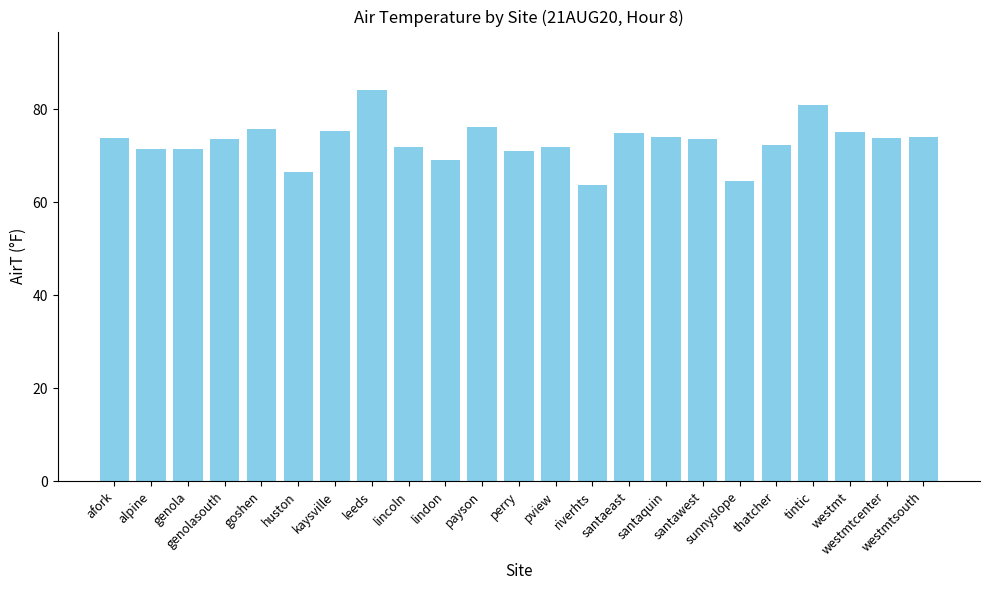

What is the difference between the maximum and minimum values?

20.4